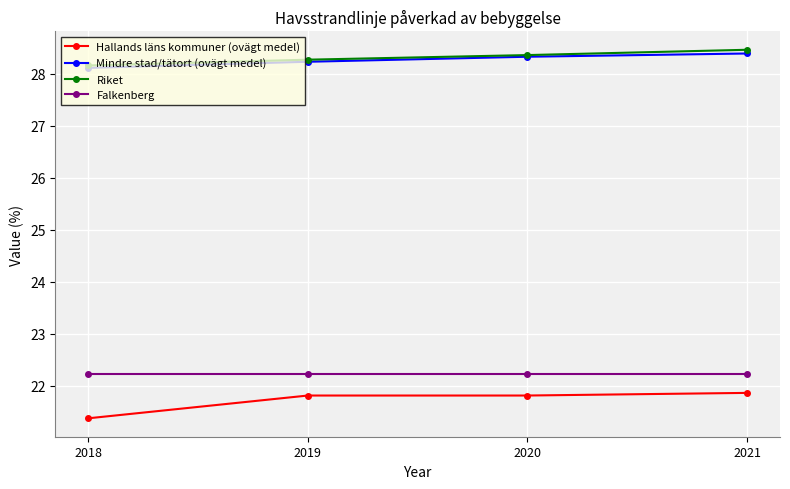

Rank the series by their maximum value, from highest to lowest.

Riket, Mindre stad/tätort (ovägt medel), Falkenberg, Hallands läns kommuner (ovägt medel)